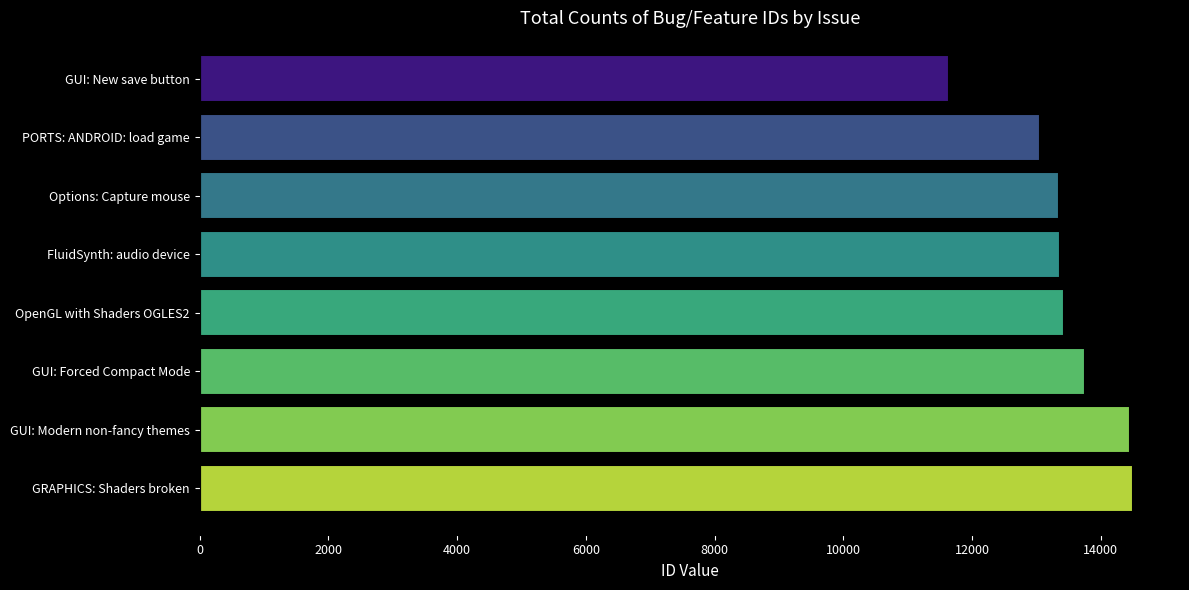

What is the change in value from Options: Capture mouse to GUI: Forced Compact Mode?

+394